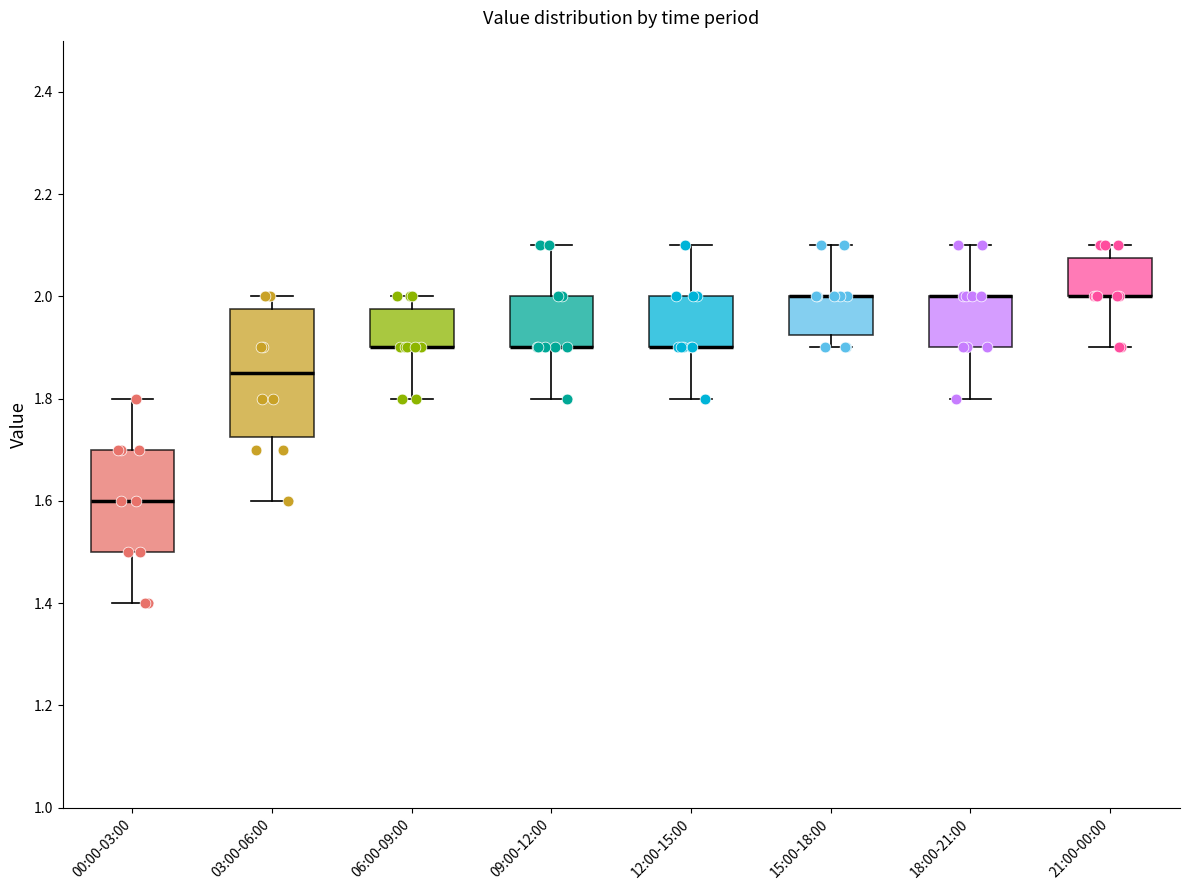

Reading left to right, transcribe this box plot: for each box, give where its median line is, the range the box spans, and where its two whiskers end, as read against the y-axis. The values are not printed on the chart, so give them approximately, as read against the axis.

00:00-03:00: median 1.60, box 1.50 to 1.70, whiskers 1.40 to 1.80
03:00-06:00: median 1.86, box 1.72 to 1.98, whiskers 1.60 to 2.00
06:00-09:00: median 1.90 (drawn on the box's lower edge), box 1.90 to 1.98, whiskers 1.80 to 2.00
09:00-12:00: median 1.90 (drawn on the box's lower edge), box 1.90 to 2.00, whiskers 1.80 to 2.10
12:00-15:00: median 1.90 (drawn on the box's lower edge), box 1.90 to 2.00, whiskers 1.80 to 2.10
15:00-18:00: median 2.00 (drawn on the box's upper edge), box 1.92 to 2.00, whiskers 1.90 to 2.10
18:00-21:00: median 2.00 (drawn on the box's upper edge), box 1.90 to 2.00, whiskers 1.80 to 2.10
21:00-00:00: median 2.00 (drawn on the box's lower edge), box 2.00 to 2.08, whiskers 1.90 to 2.10